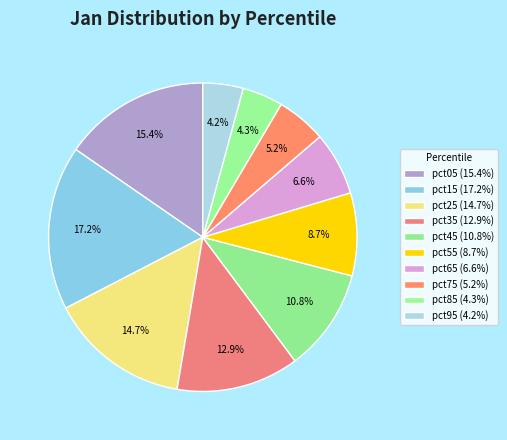

Does pct45 account for over 50% of the chart?

No